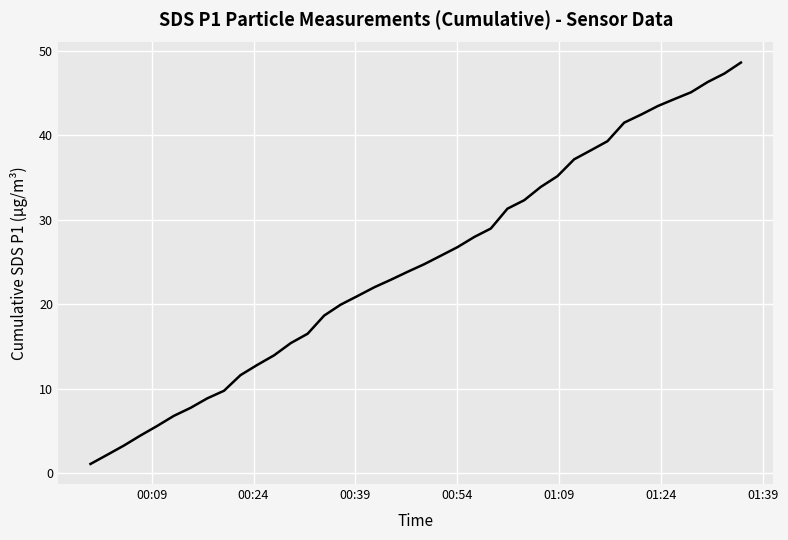

What is the minimum value shown in the chart?

1.1